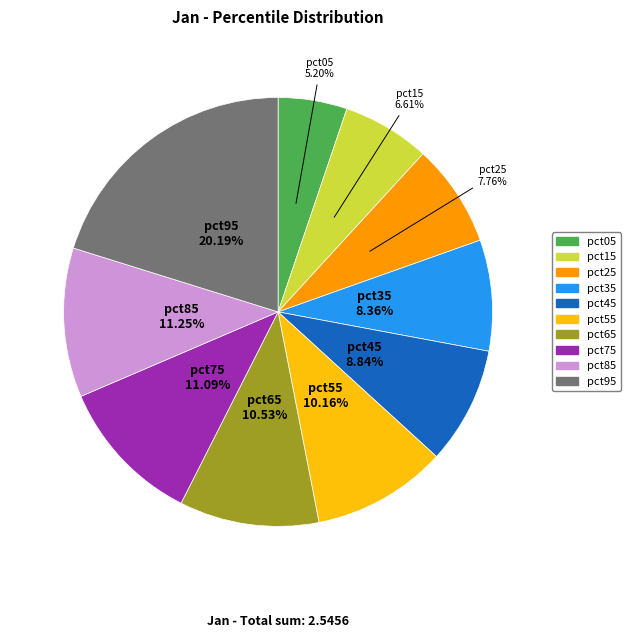

Count the number of slices in the pie.

10